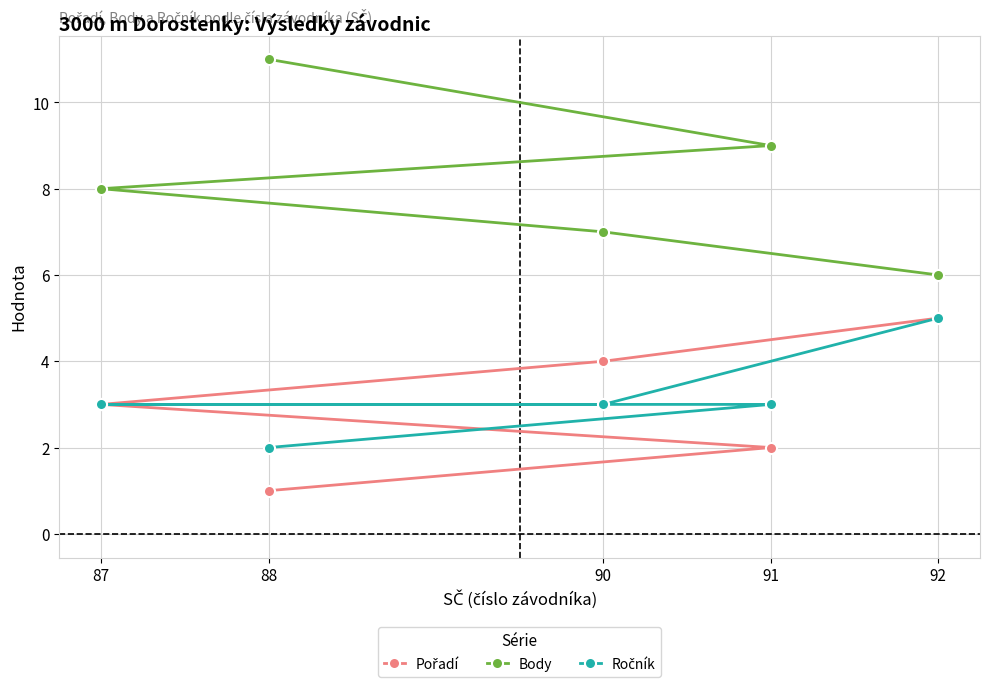

True or false: Pořadí and Ročník intersect in this chart.

False